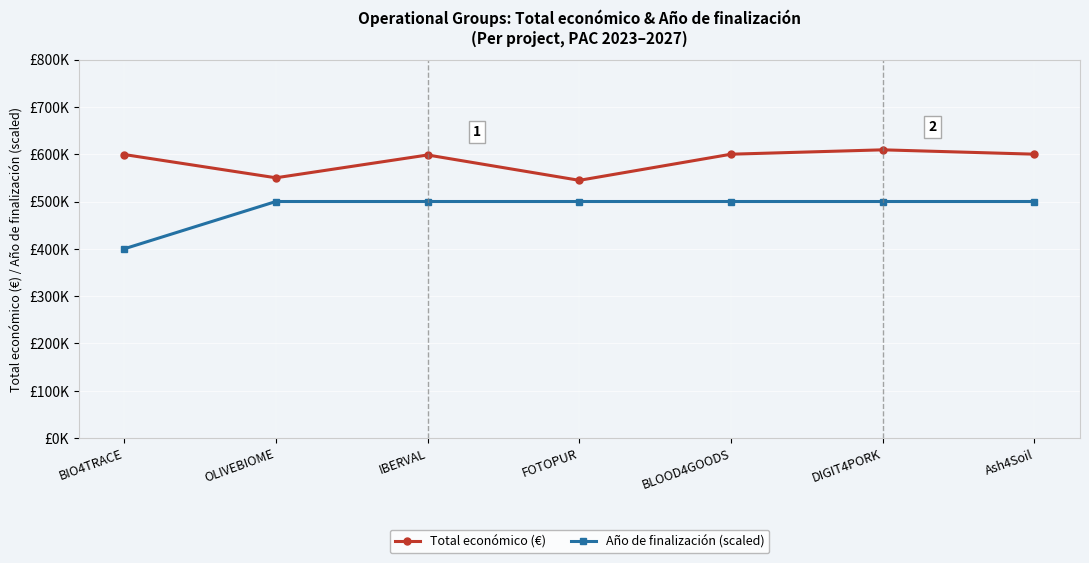

What are all the series names shown in the legend?

Total económico (€), Año de finalización (scaled)